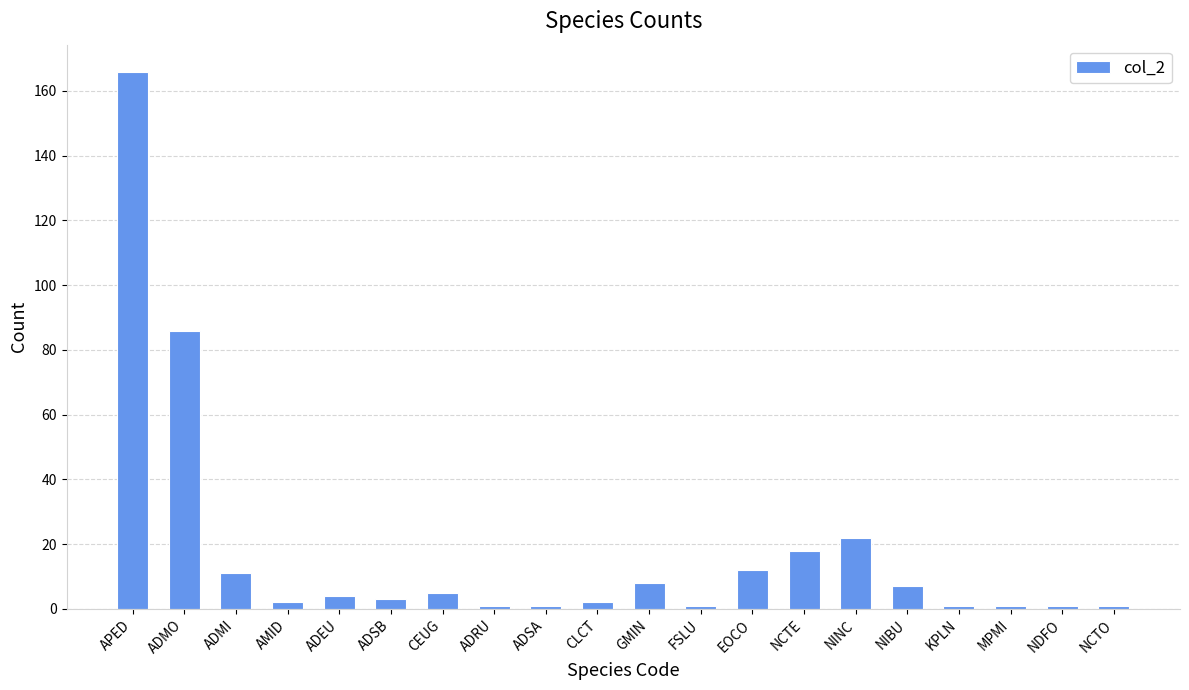

What position from the left is ADSA?

9